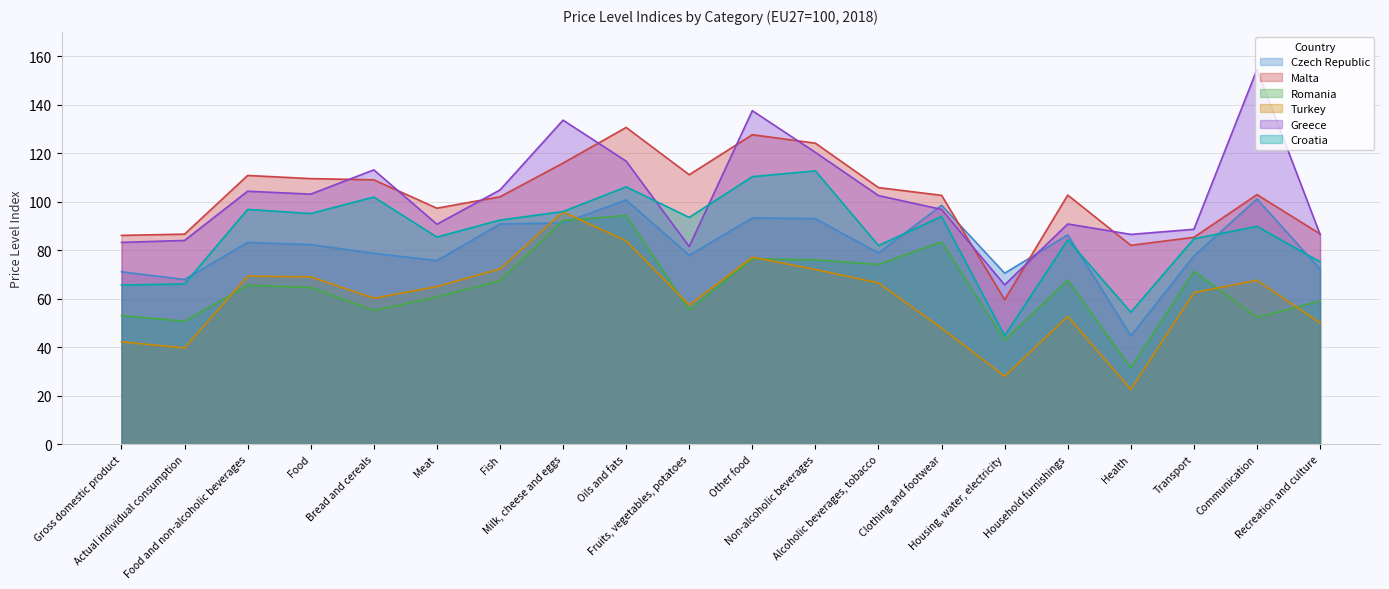

Which series ends up on top after the final intersection of Czech Republic and Malta?

Malta